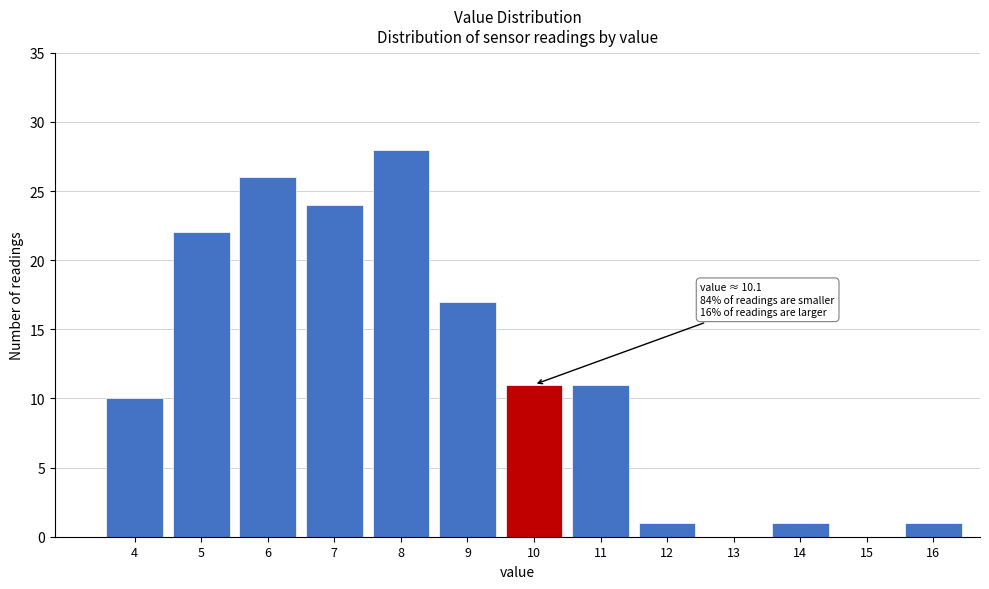

Reading left to right, what are all the values shown in this chart?

4=10	5=22	6=26	7=24	8=28	9=17	10=11	11=11	12=1	13=0	14=1	15=0	16=1